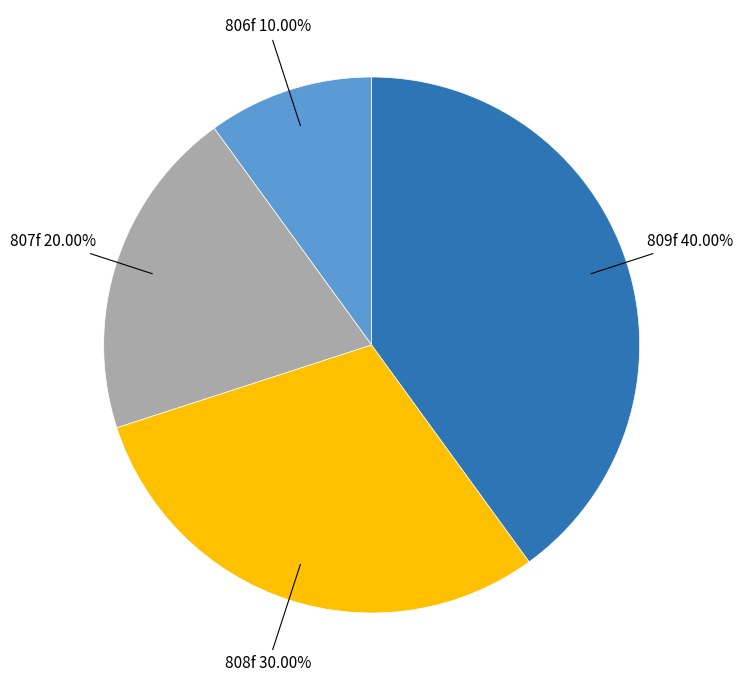

To the nearest percent, what percentage of the pie is 806f?

10%